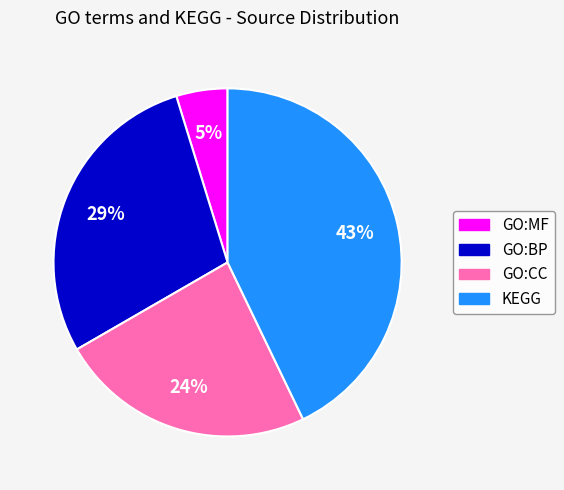

How many segments does this pie chart have?

4